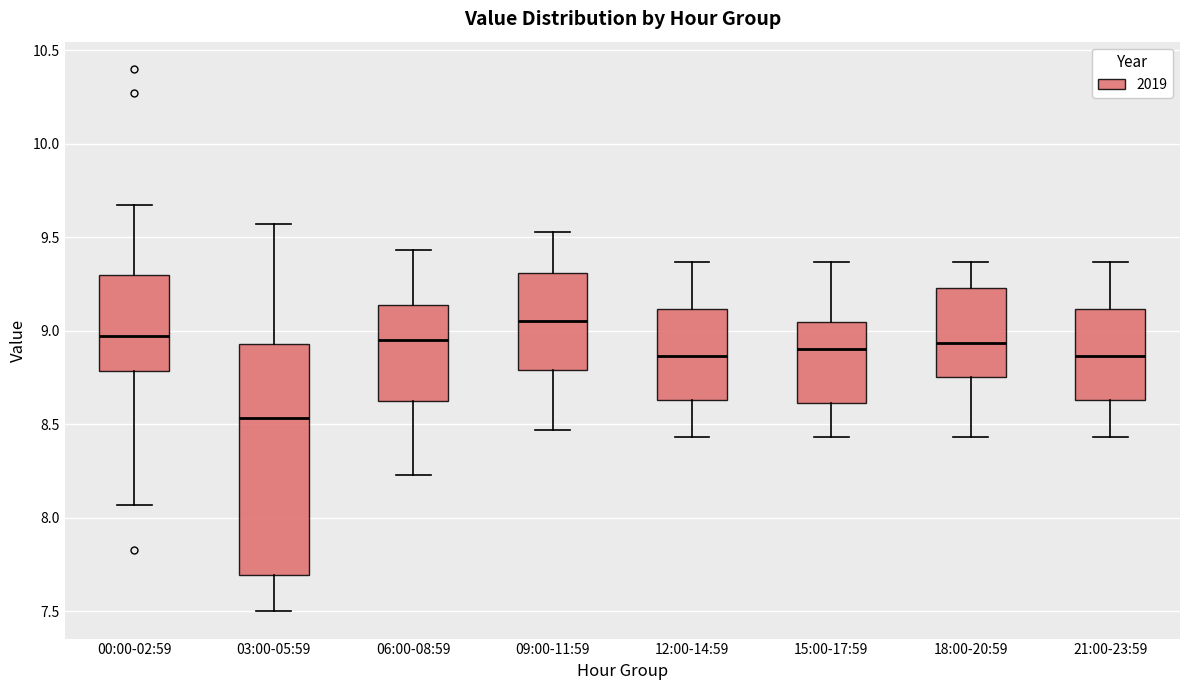

Comparing the boxes themselves (not the whiskers), which one is the tallest?

03:00-05:59